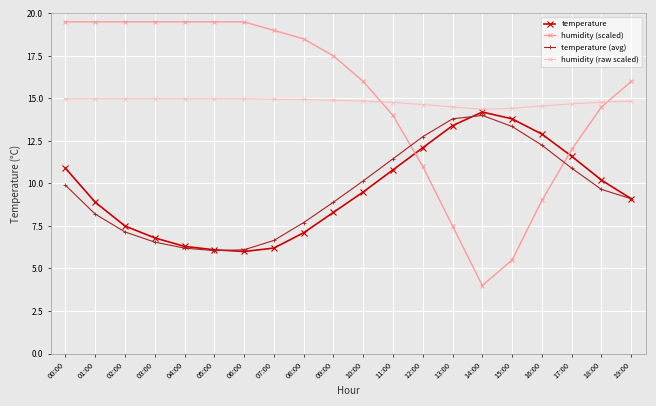

What is the value of the temperature (avg) point at the 14th from the left?

13.8